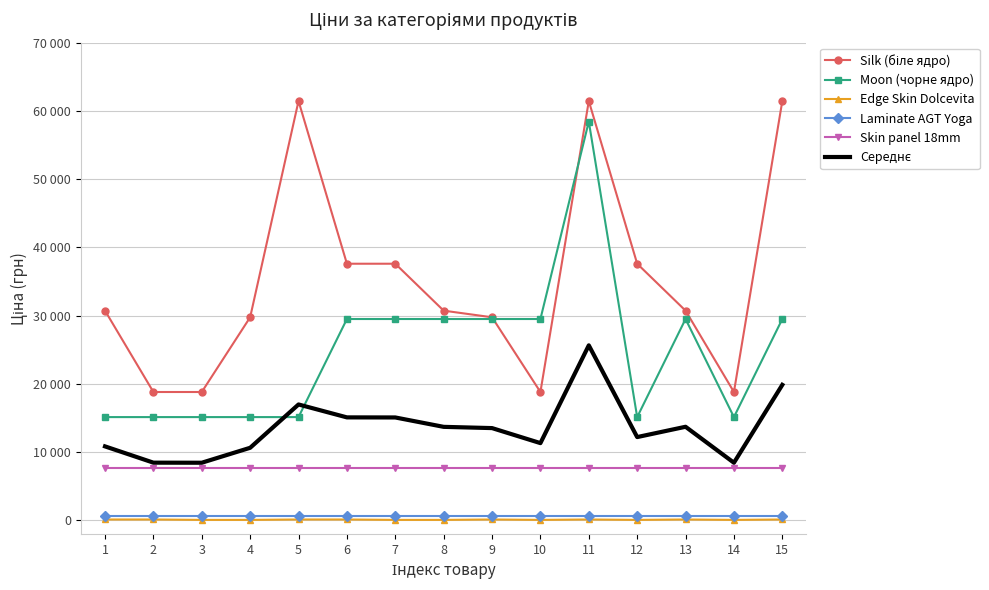

What is the sum of all Середнє values?

203746.5